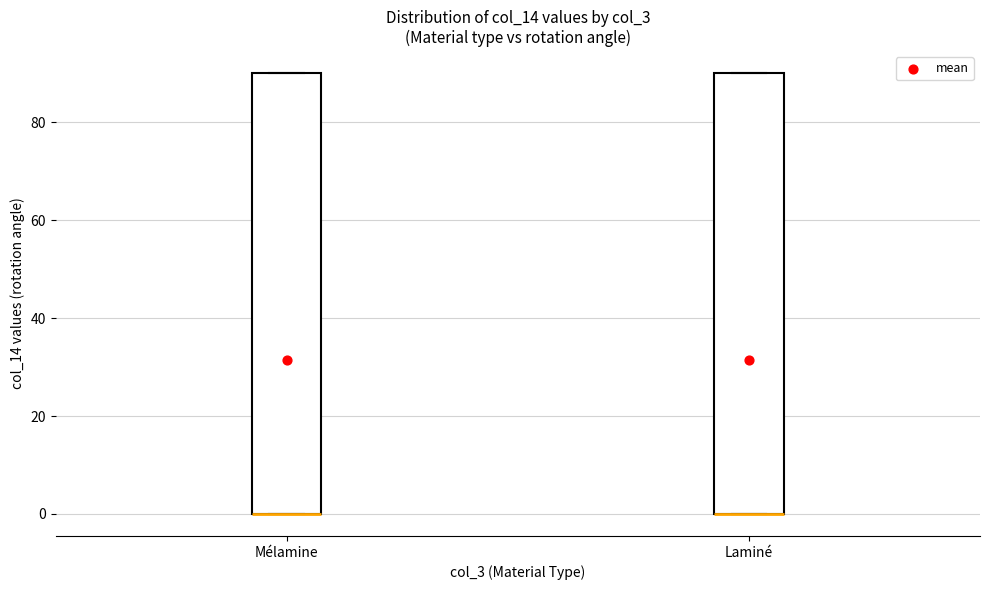

Where is the upper edge of the box for Mélamine on the y-axis? The values are not printed on the chart, so give them approximately, as read against the axis.

90